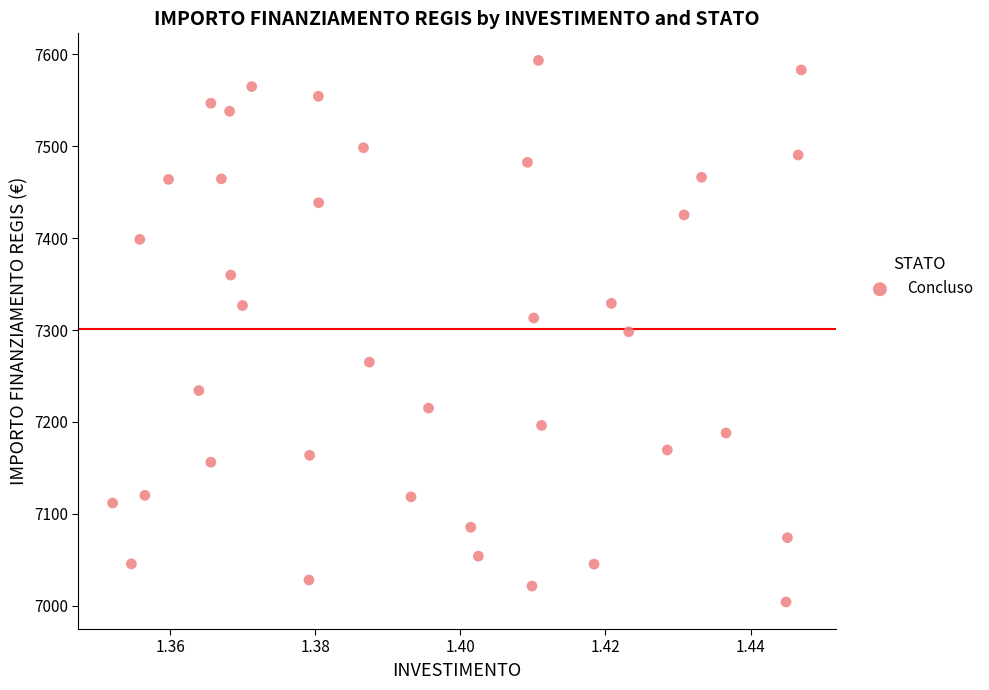

What is the range of Y values (max minus min)?

588.8